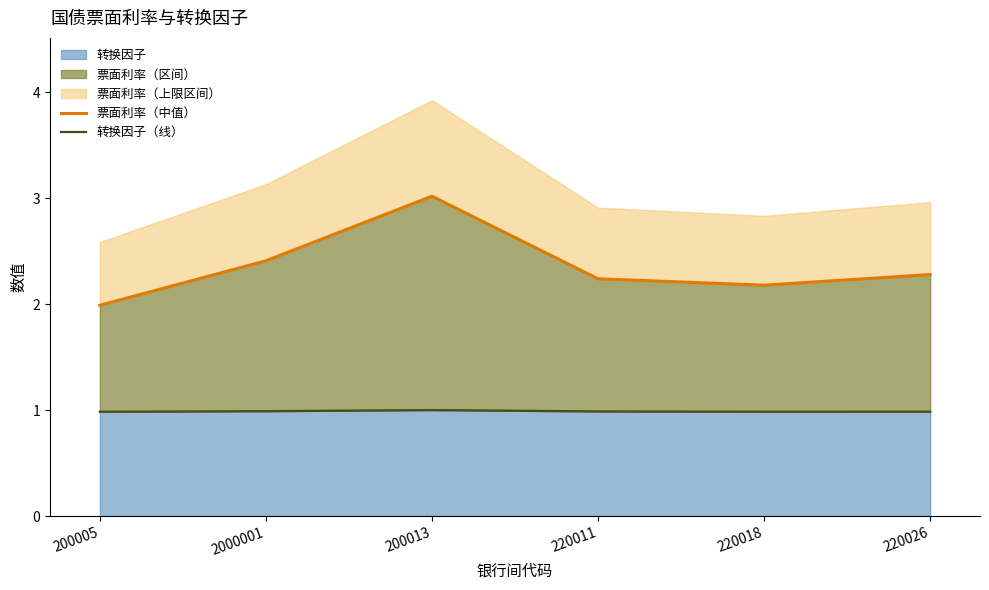

True or false: 转换因子（线） and 票面利率（中值） cross at least once.

False